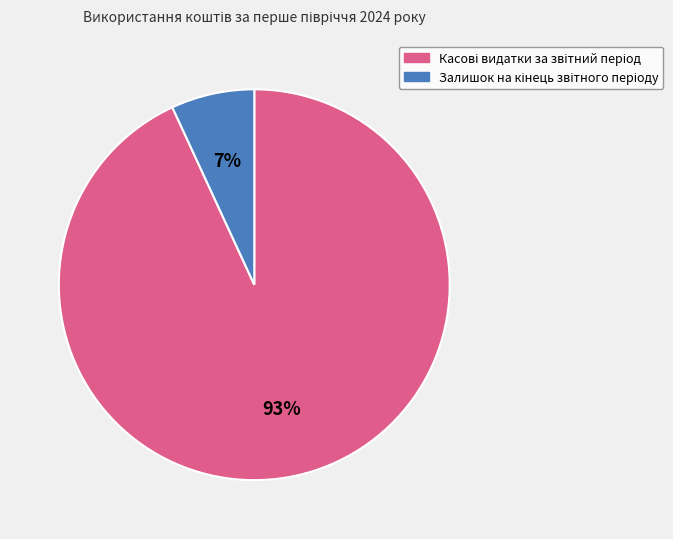

To the nearest percent, what is the difference between the largest and smallest slice percentages?

86%